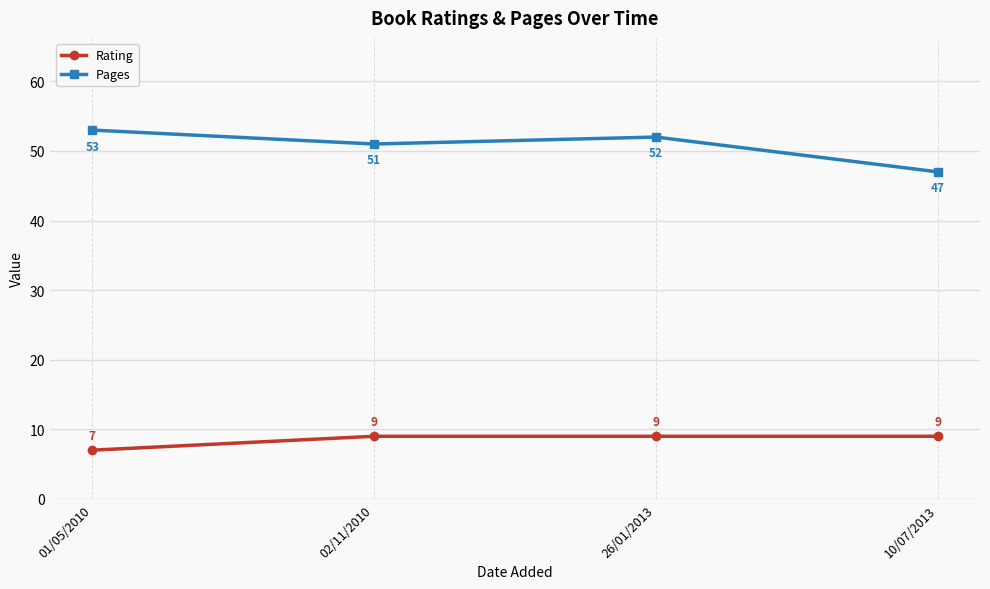

What is the label of the 4th point from the left?

10/07/2013